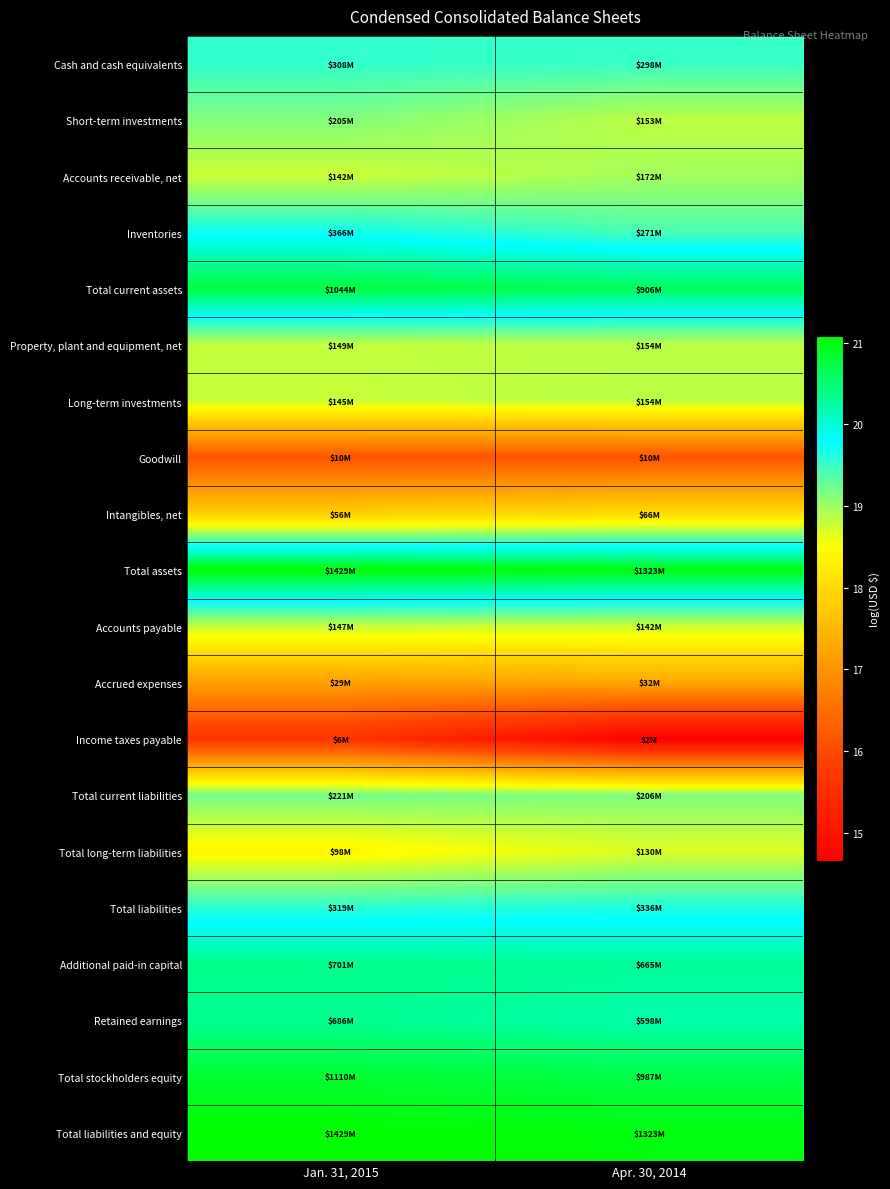

Which series changed the most between Jan. 31, 2015 and Apr. 30, 2014?

Income taxes payable